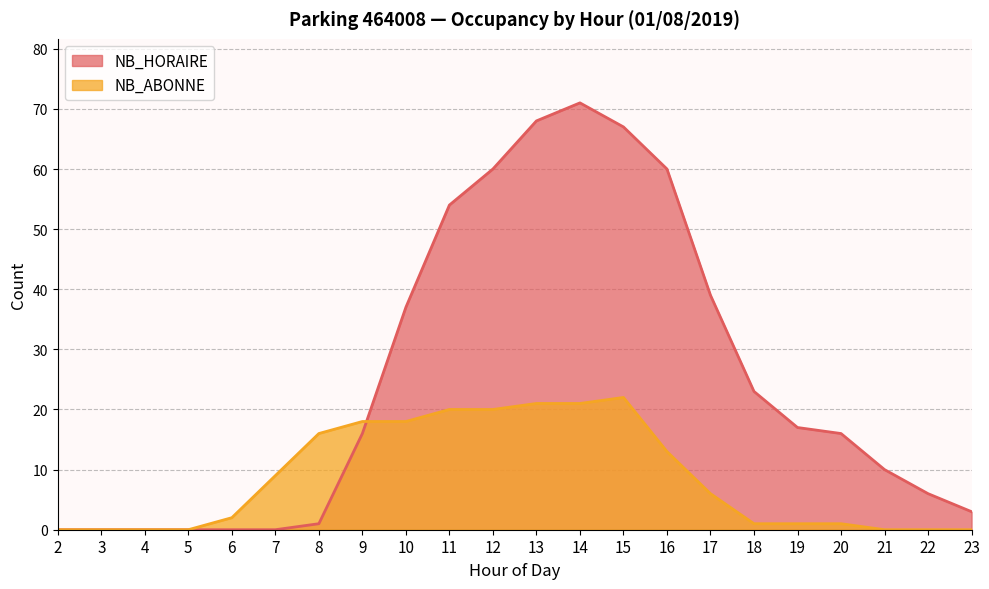

Where do NB_ABONNE and NB_HORAIRE first cross each other?

9 and 10